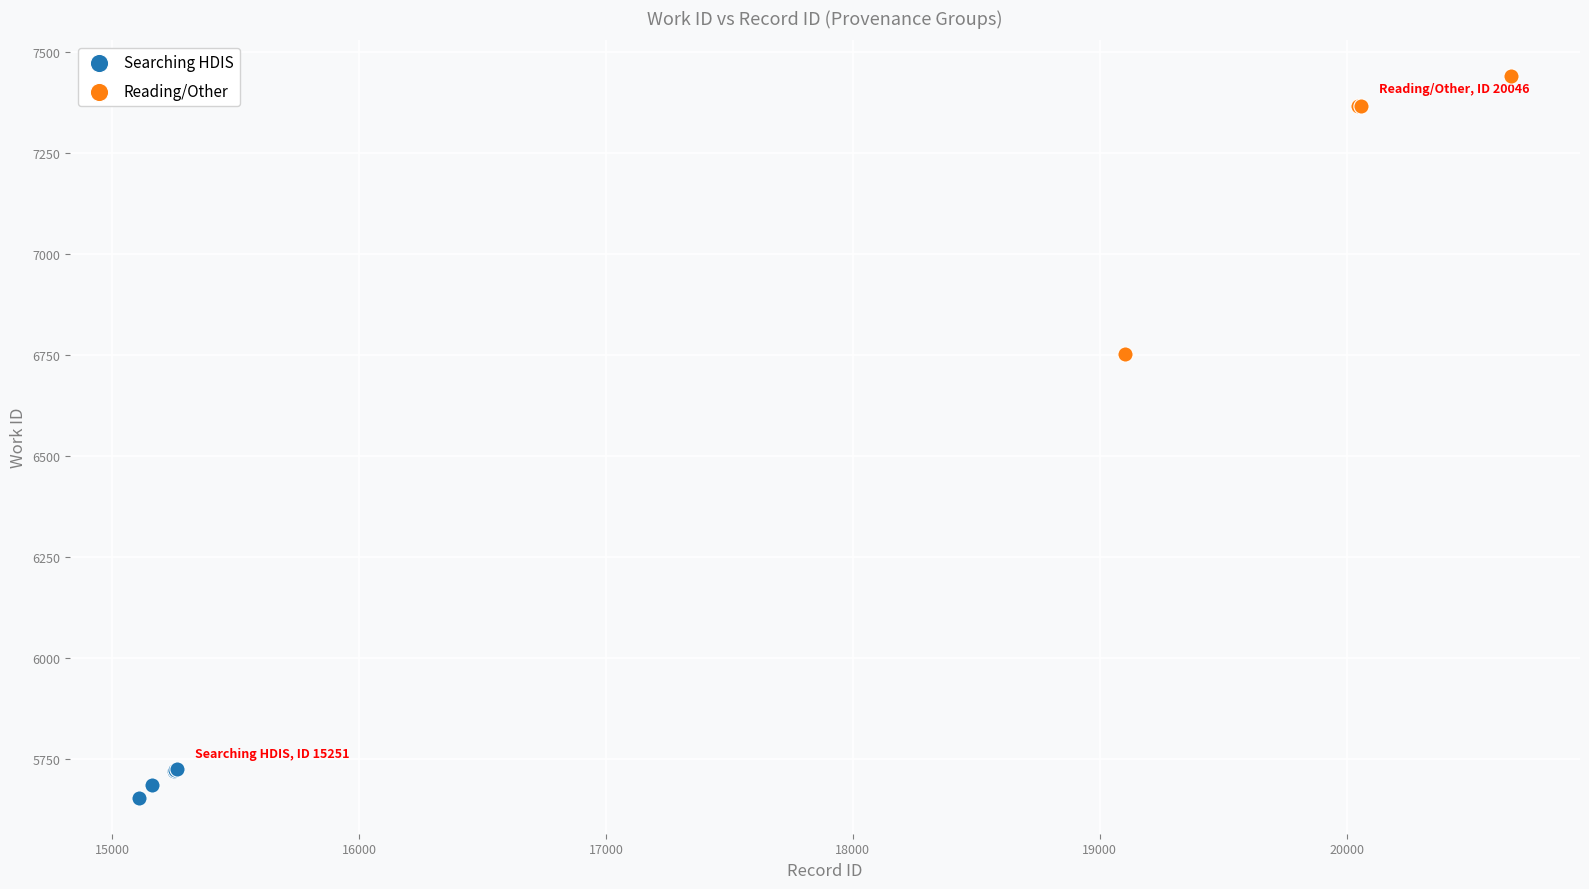

What are all the series names shown in the legend?

Searching HDIS, Reading/Other